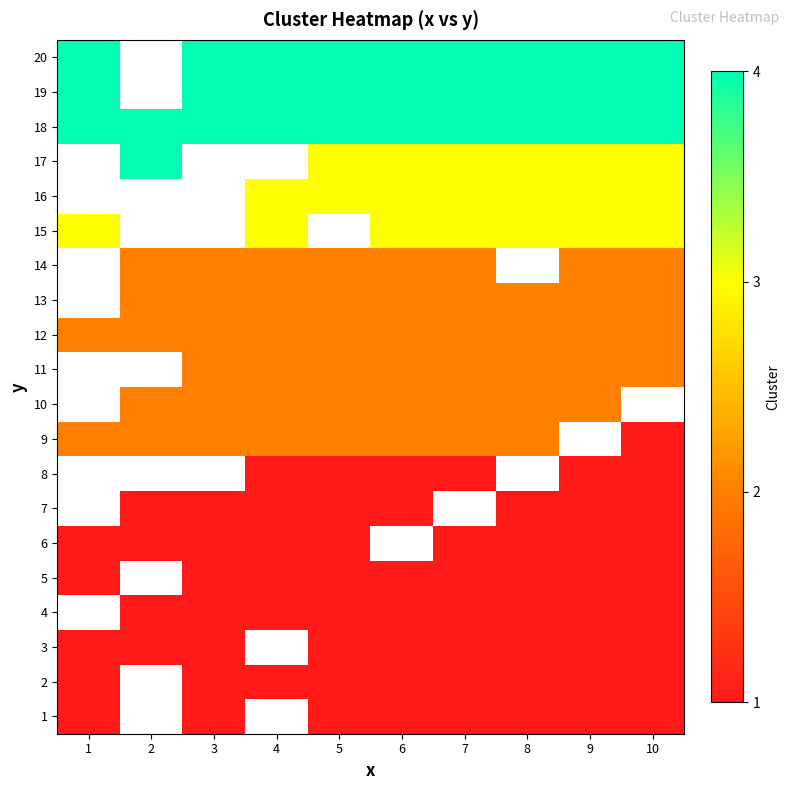

The value of 10 at 9 is 0.5. True or false?

False